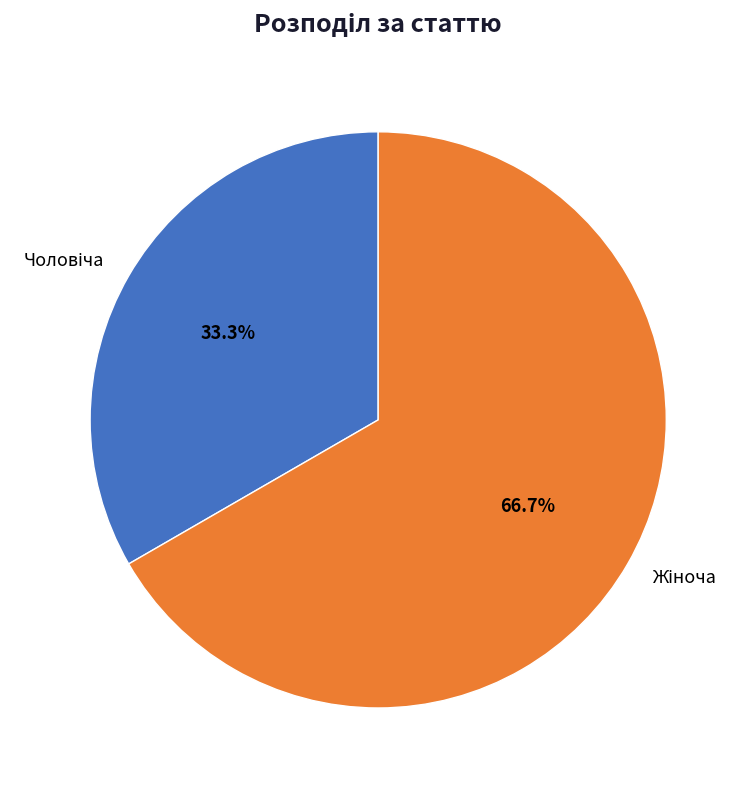

To the nearest percent, what is the difference between the largest and smallest slice percentages?

33%